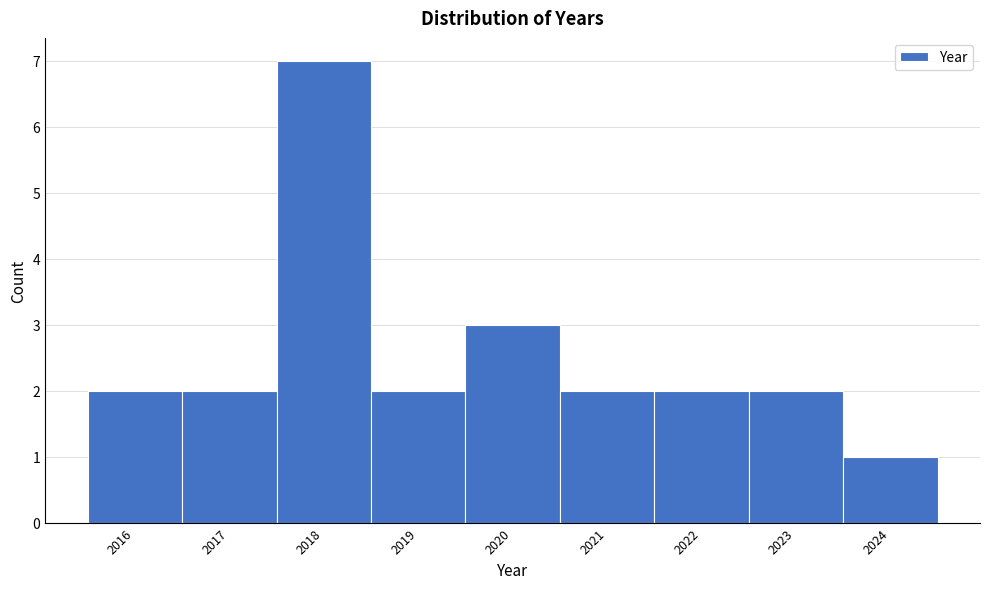

Reading left to right, transcribe this chart: for each bar, give the range it covers on the x-axis and its height. The values are not printed on the chart, so give them approximately, as read against the axis.

2015.5 to 2016.5: 2
2016.5 to 2017.5: 2
2017.5 to 2018.5: 7
2018.5 to 2019.5: 2
2019.5 to 2020.5: 3
2020.5 to 2021.5: 2
2021.5 to 2022.5: 2
2022.5 to 2023.5: 2
2023.5 to 2024.5: 1